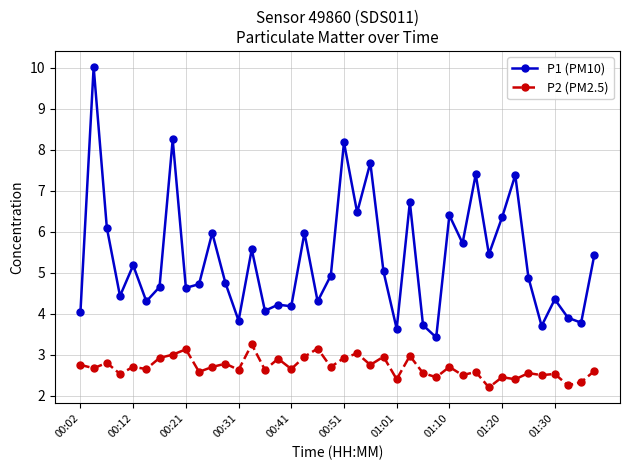

How many data points in P1 (PM10) are less than 4?

7